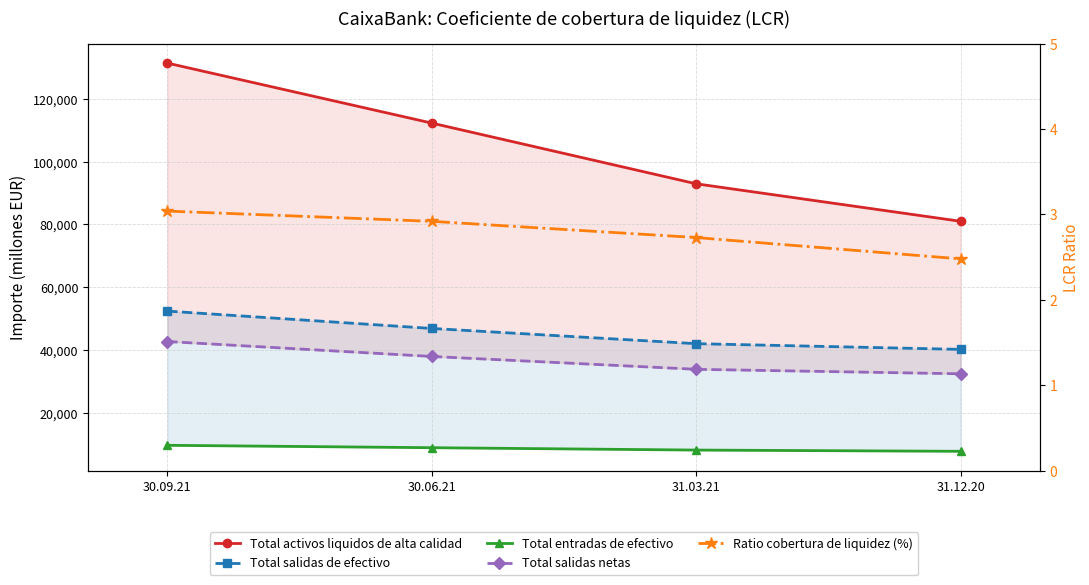

True or false: Total salidas de efectivo and Total entradas de efectivo cross at least once.

False